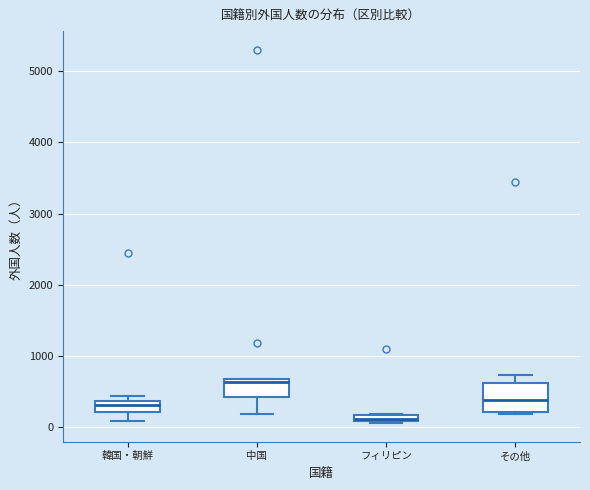

Which box is the tallest, from its lower edge to its upper edge?

その他